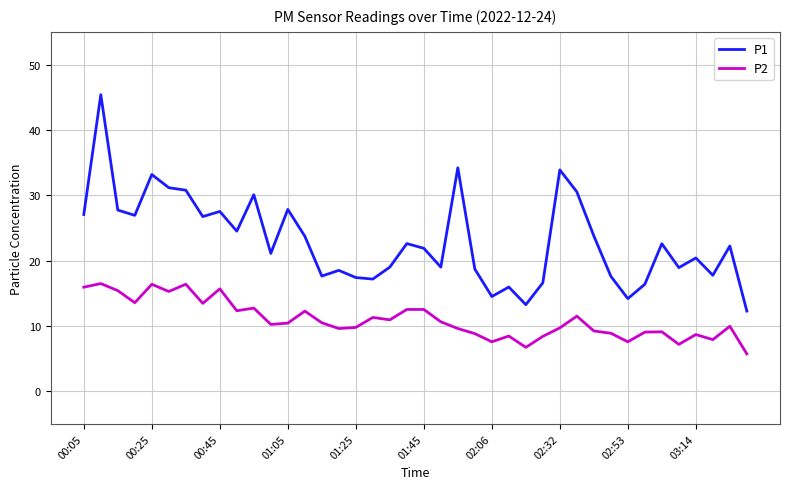

Is this an area chart (filled region under the line)?

No